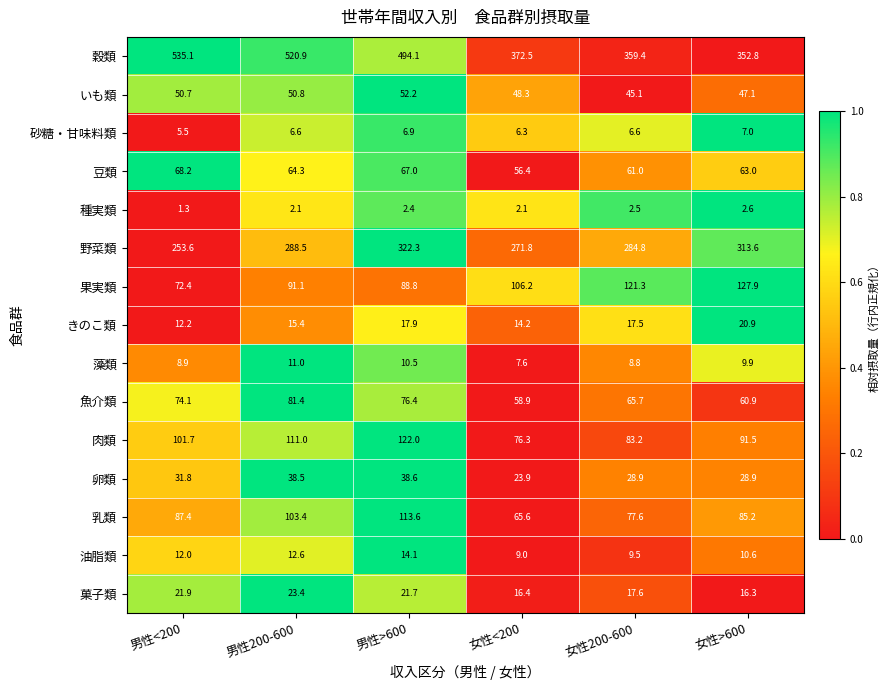

At which label does 乳類 first exceed 87?

男性<200